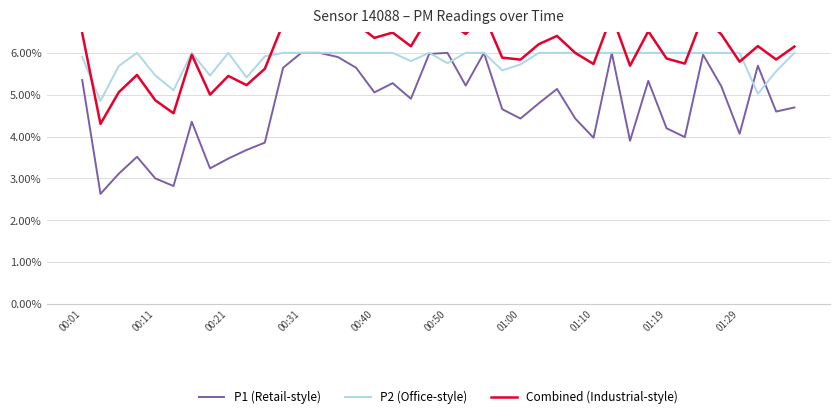

What are all the series names shown in the legend?

P1 (Retail-style), P2 (Office-style), Combined (Industrial-style)